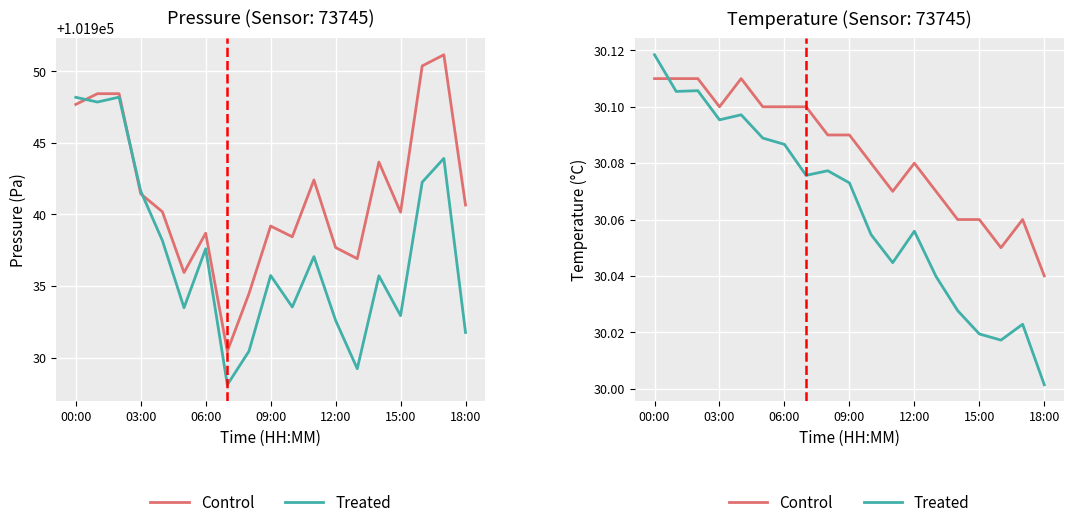

Rank the series by their maximum value, from highest to lowest.

Treated, Control